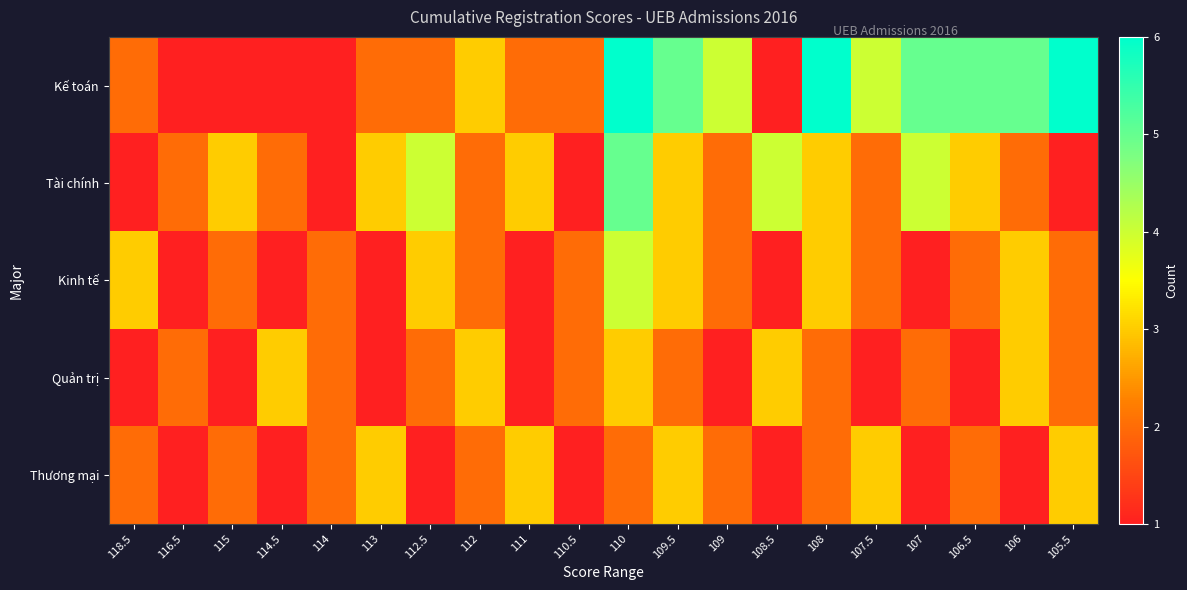

Reading left to right, transcribe all the data shown in this chart.

Kế toán: 118.5=2	116.5=1	115=1	114.5=1	114=1	113=2	112.5=2	112=3	111=2	110.5=2	110=6	109.5=5	109=4	108.5=1	108=6	107.5=4	107=5	106.5=5	106=5	105.5=6
Tài chính: 118.5=1	116.5=2	115=3	114.5=2	114=1	113=3	112.5=4	112=2	111=3	110.5=1	110=5	109.5=3	109=2	108.5=4	108=3	107.5=2	107=4	106.5=3	106=2	105.5=1
Kinh tế: 118.5=3	116.5=1	115=2	114.5=1	114=2	113=1	112.5=3	112=2	111=1	110.5=2	110=4	109.5=3	109=2	108.5=1	108=3	107.5=2	107=1	106.5=2	106=3	105.5=2
Quản trị: 118.5=1	116.5=2	115=1	114.5=3	114=2	113=1	112.5=2	112=3	111=1	110.5=2	110=3	109.5=2	109=1	108.5=3	108=2	107.5=1	107=2	106.5=1	106=3	105.5=2
Thương mại: 118.5=2	116.5=1	115=2	114.5=1	114=2	113=3	112.5=1	112=2	111=3	110.5=1	110=2	109.5=3	109=2	108.5=1	108=2	107.5=3	107=1	106.5=2	106=1	105.5=3